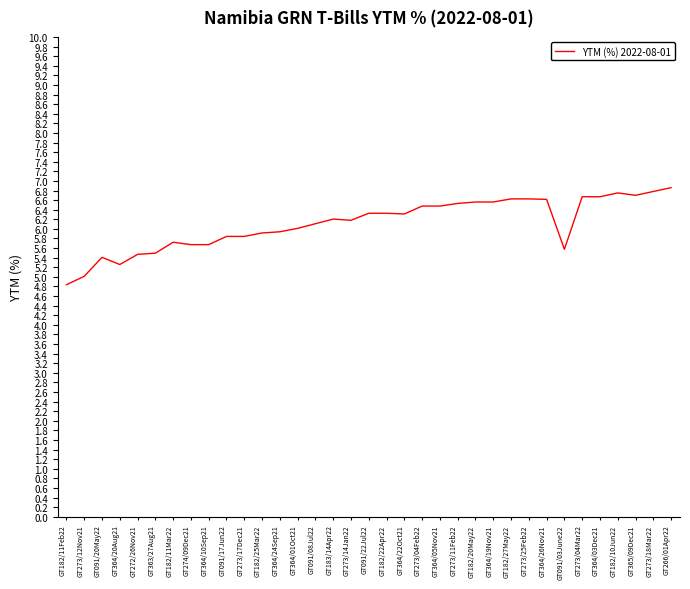

At which category does the data reach its first local peak?

GT091/20May22